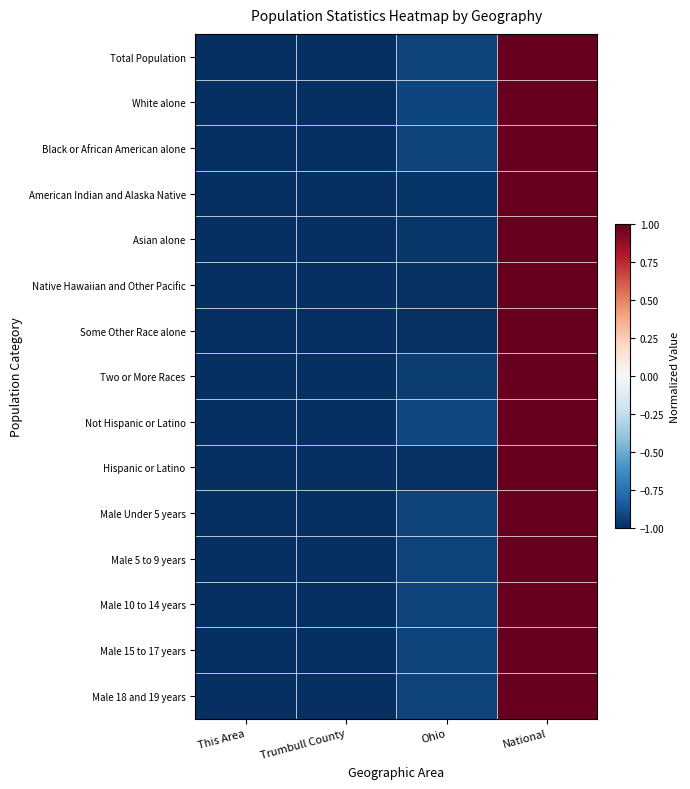

Between Trumbull County and This Area, which is larger?

Trumbull County